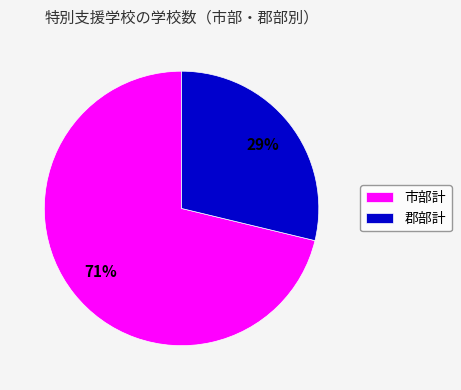

Does 郡部計 represent more than half of the total?

No